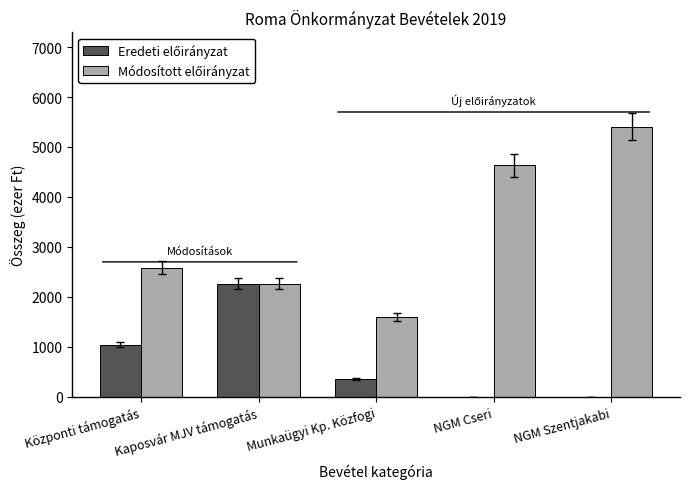

At which category does the chart reach its peak across all series?

NGM Szentjakabi